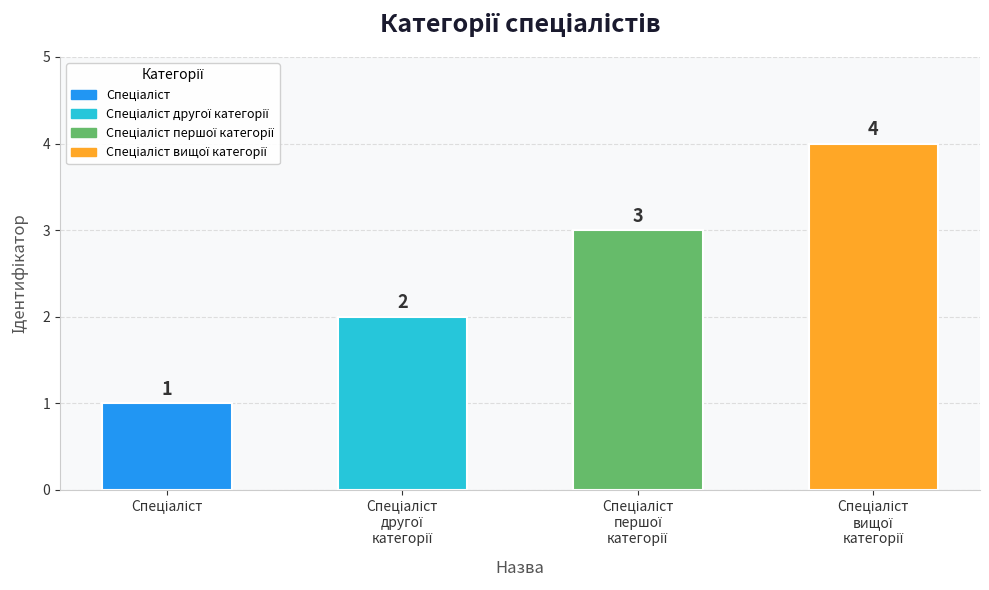

Count the number of data series in this chart.

1